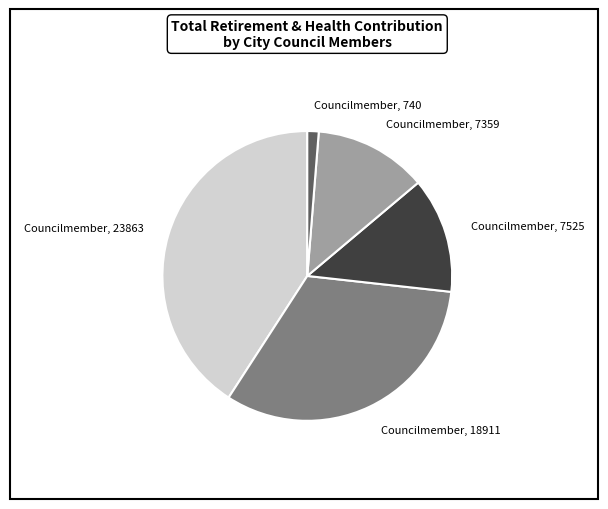

Is the sum of Councilmember, 7359 and Councilmember, 23863 greater than half?

Yes